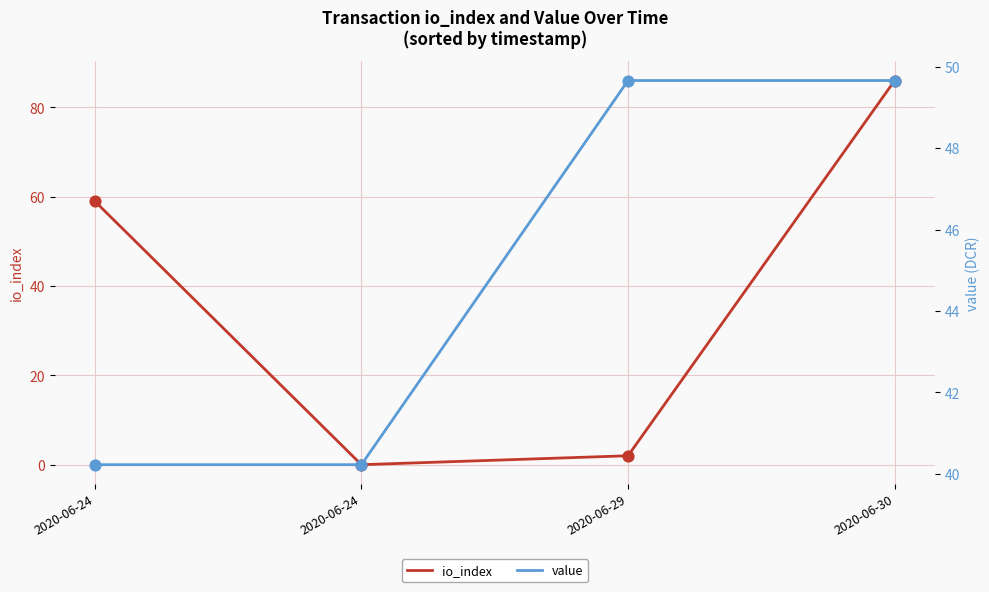

Which series has the widest spread of Y values?

io_index